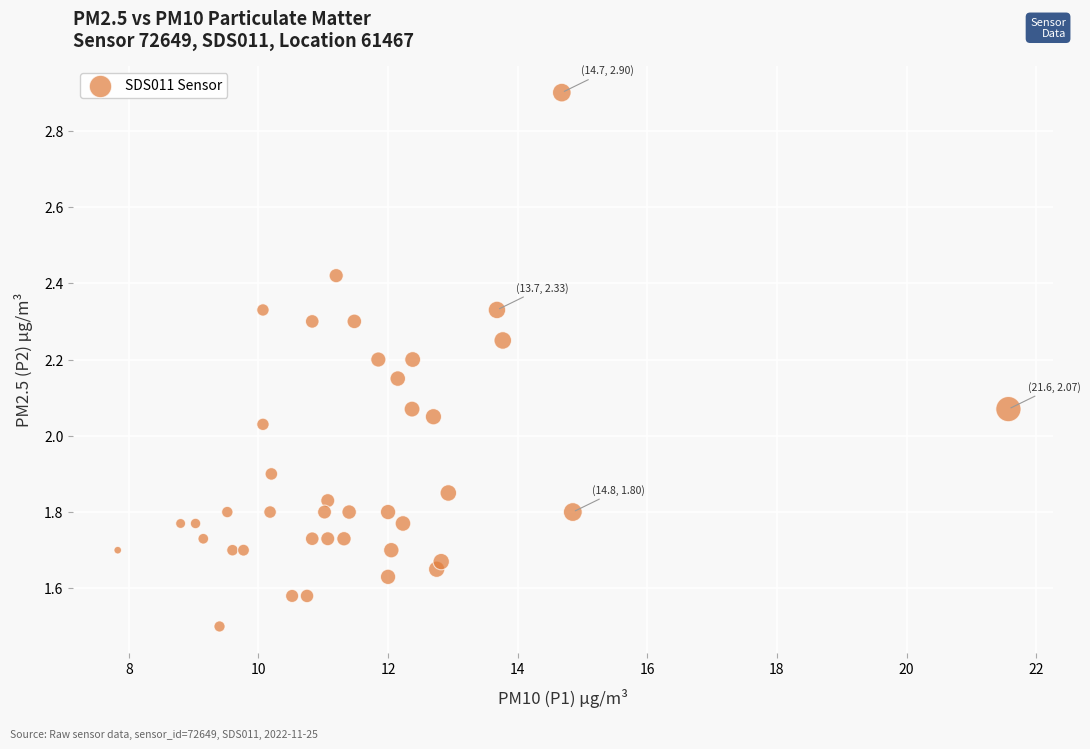

What is the range of Y values (max minus min)?

1.4